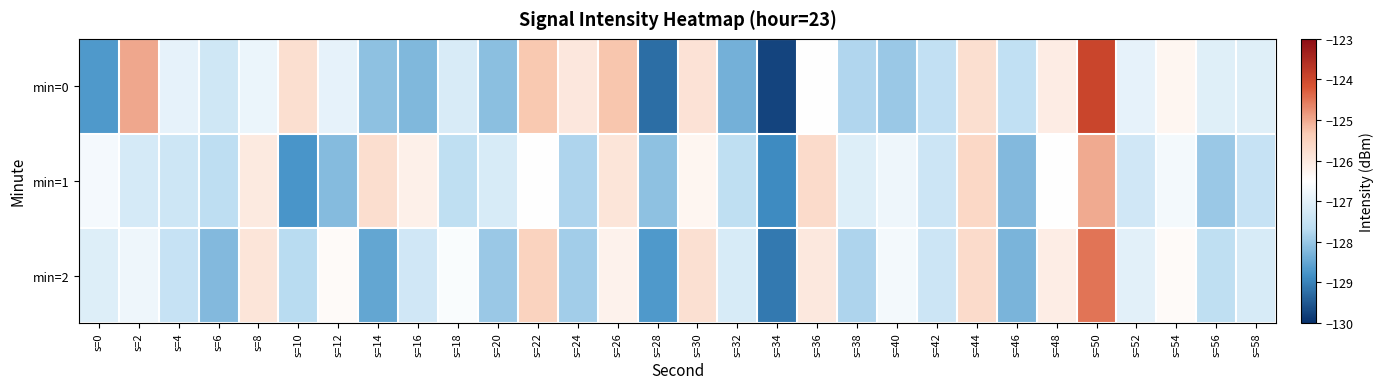

Between s=0 and s=40, which is larger?

s=40